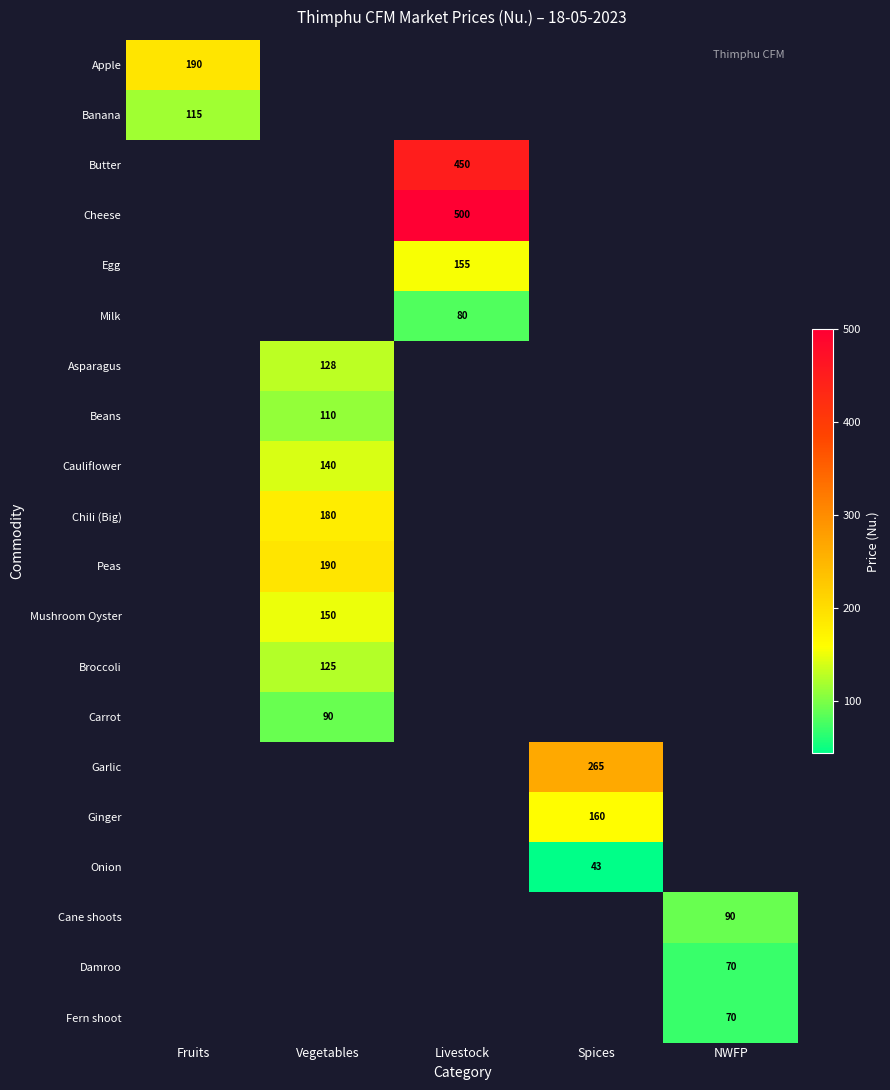

How many values in Broccoli are above zero?

1